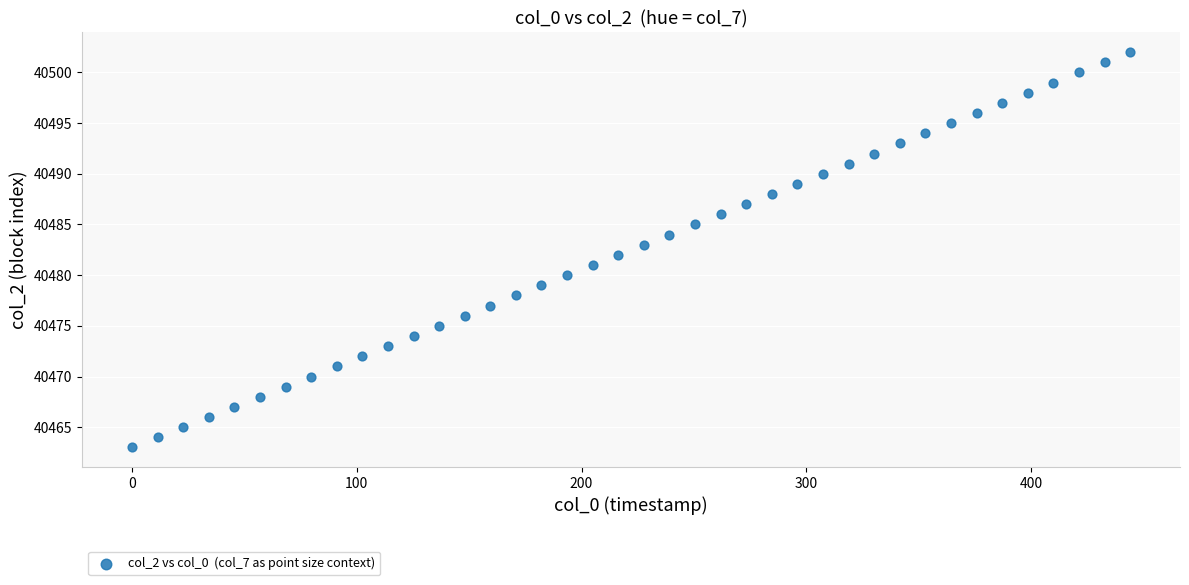

What is the range of Y values (max minus min)?

39